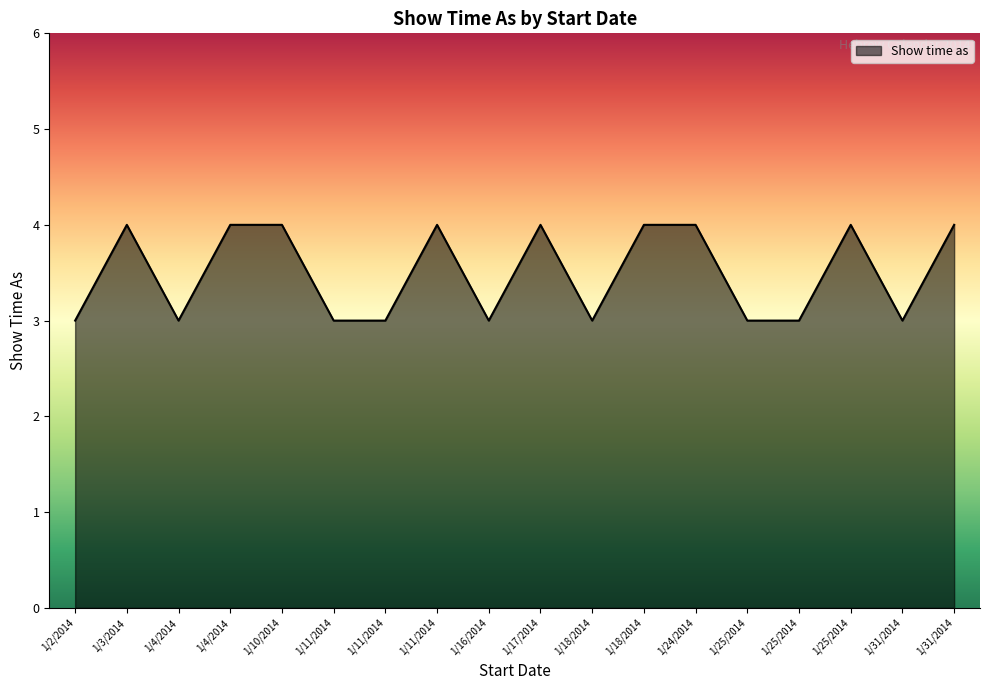

How many lines are shown in the chart?

1